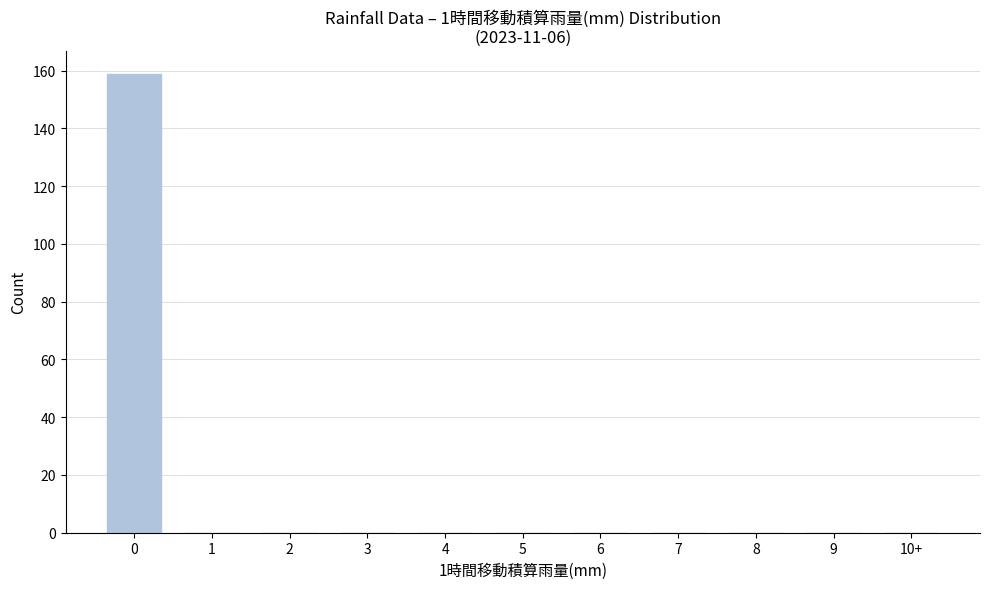

Reading left to right, transcribe all the data shown in this chart.

0=159	1=0	2=0	3=0	4=0	5=0	6=0	7=0	8=0	9=0	10+=0